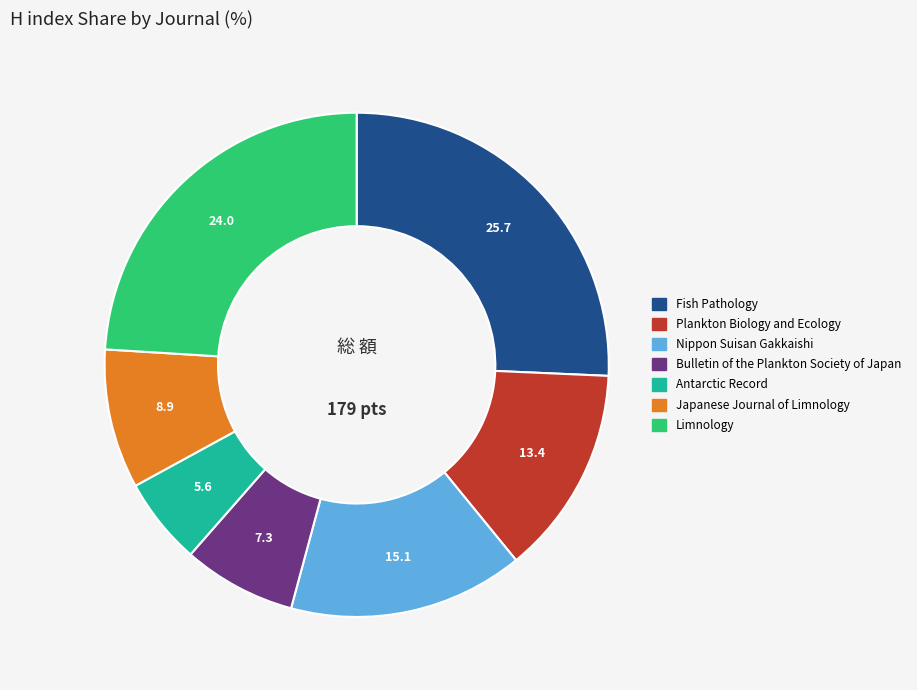

What is the ratio of the value at Bulletin of the Plankton Society of Japan to the value at Nippon Suisan Gakkaishi?

0.5